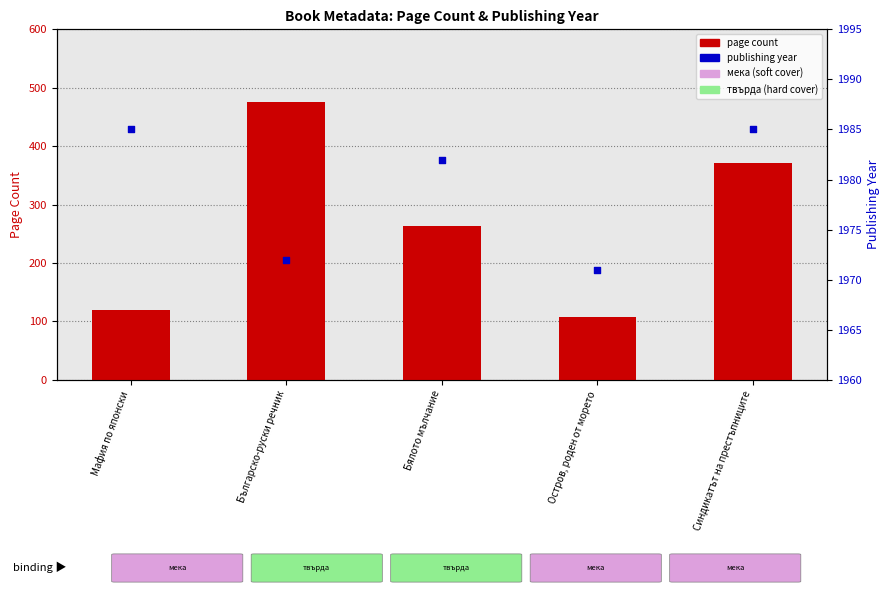

Which series contains the lowest Y value?

page count